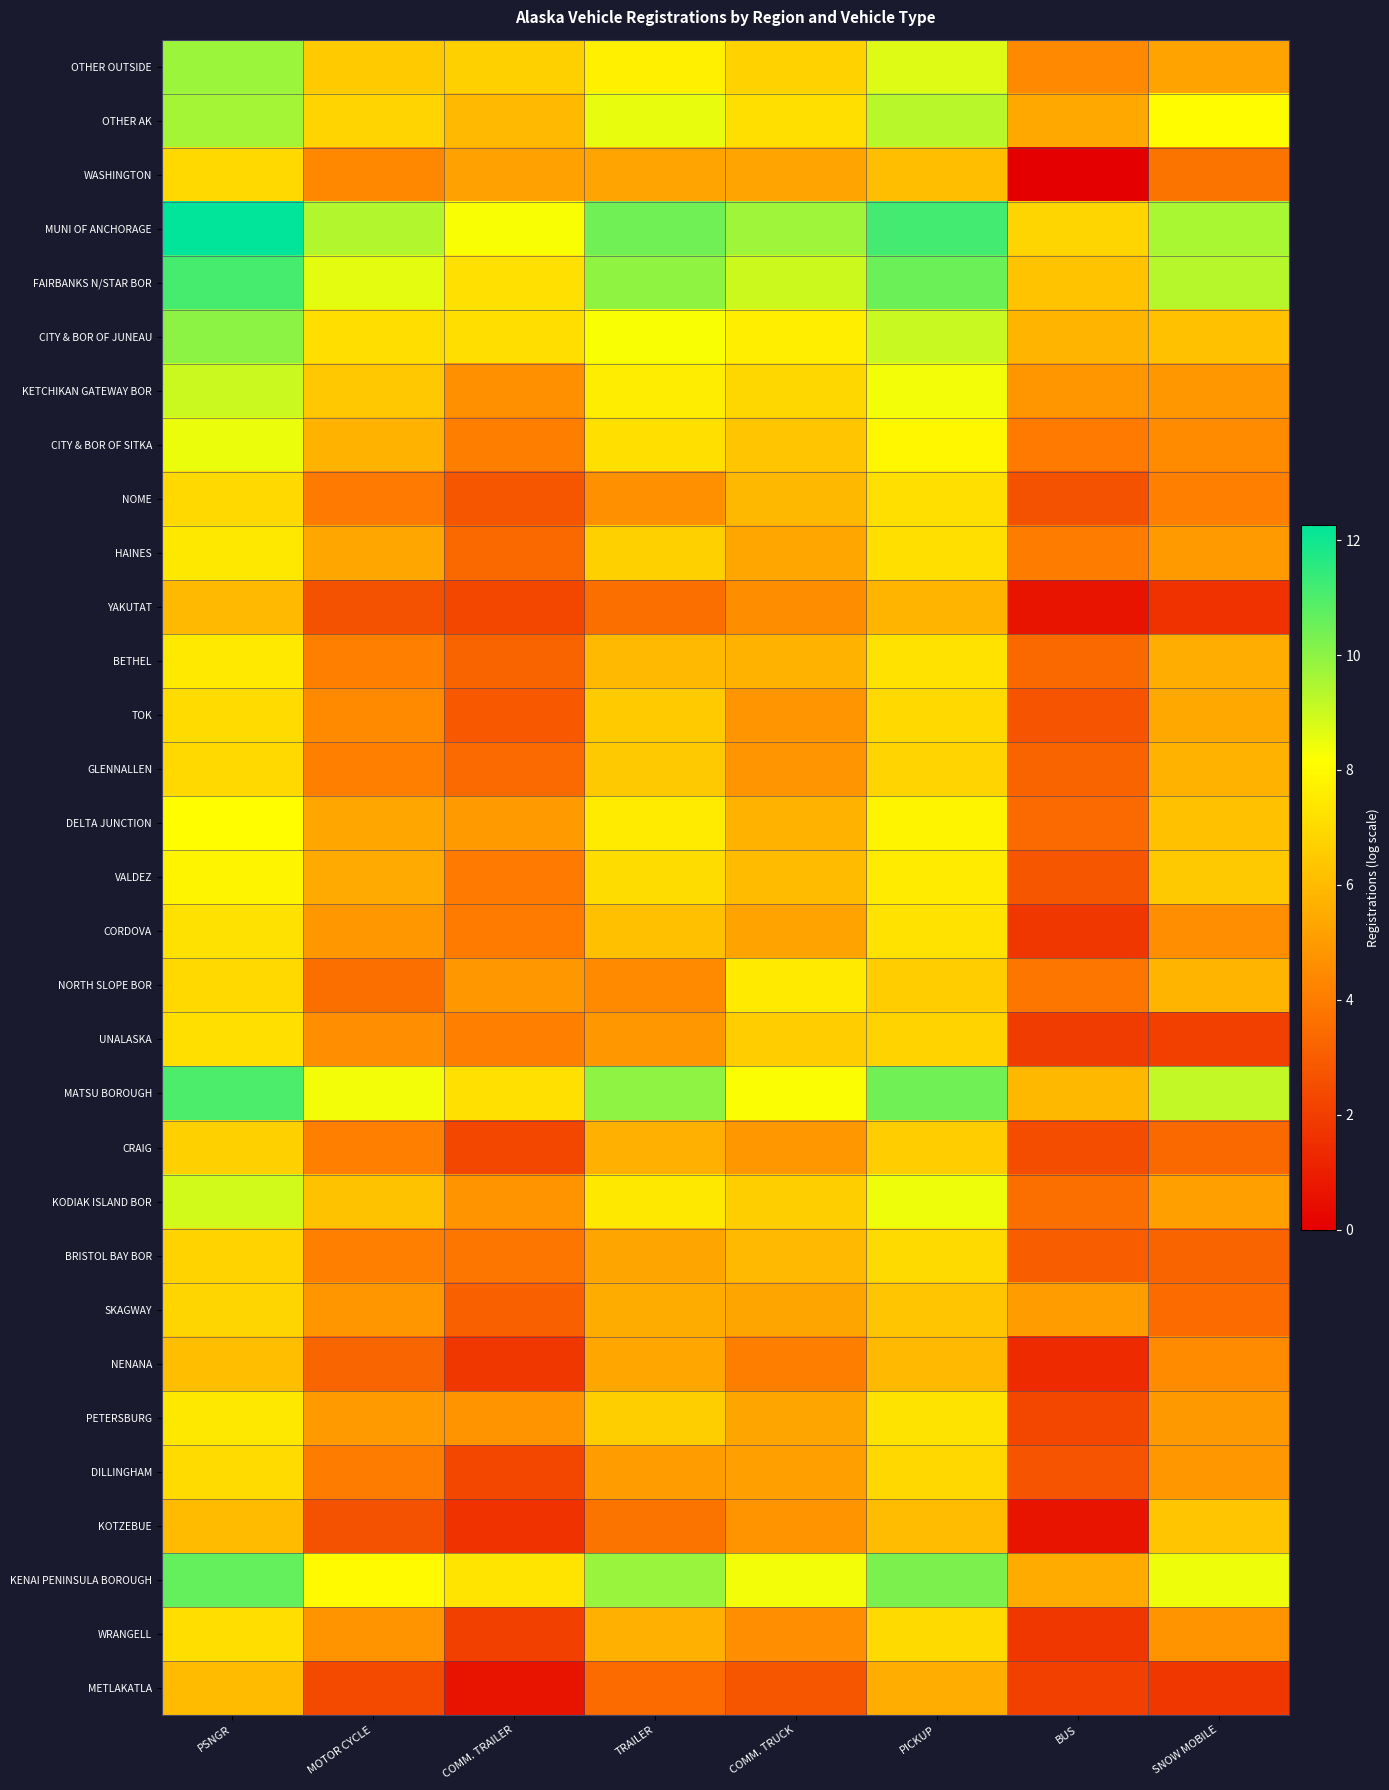

Which series has the largest total across all categories?

MUNI OF ANCHORAGE